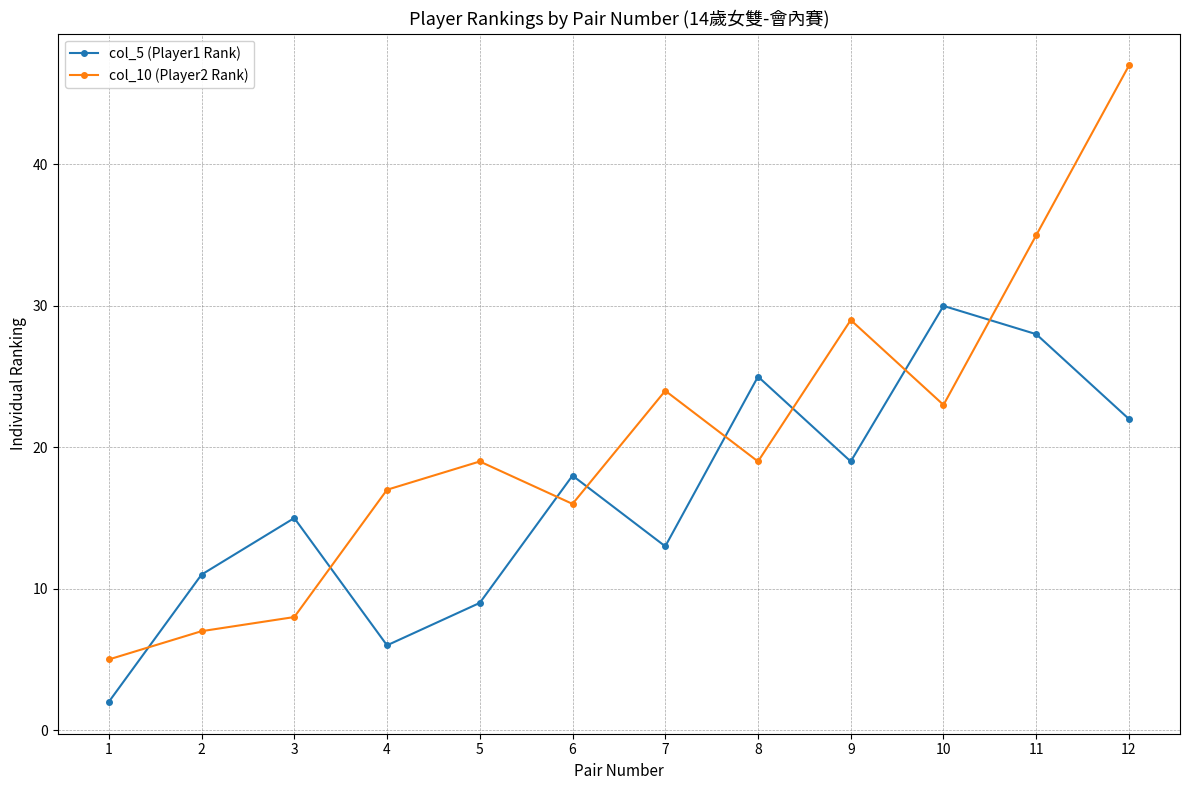

What is the value of the col_5 (Player1 Rank) point at the 5th from the left?

9